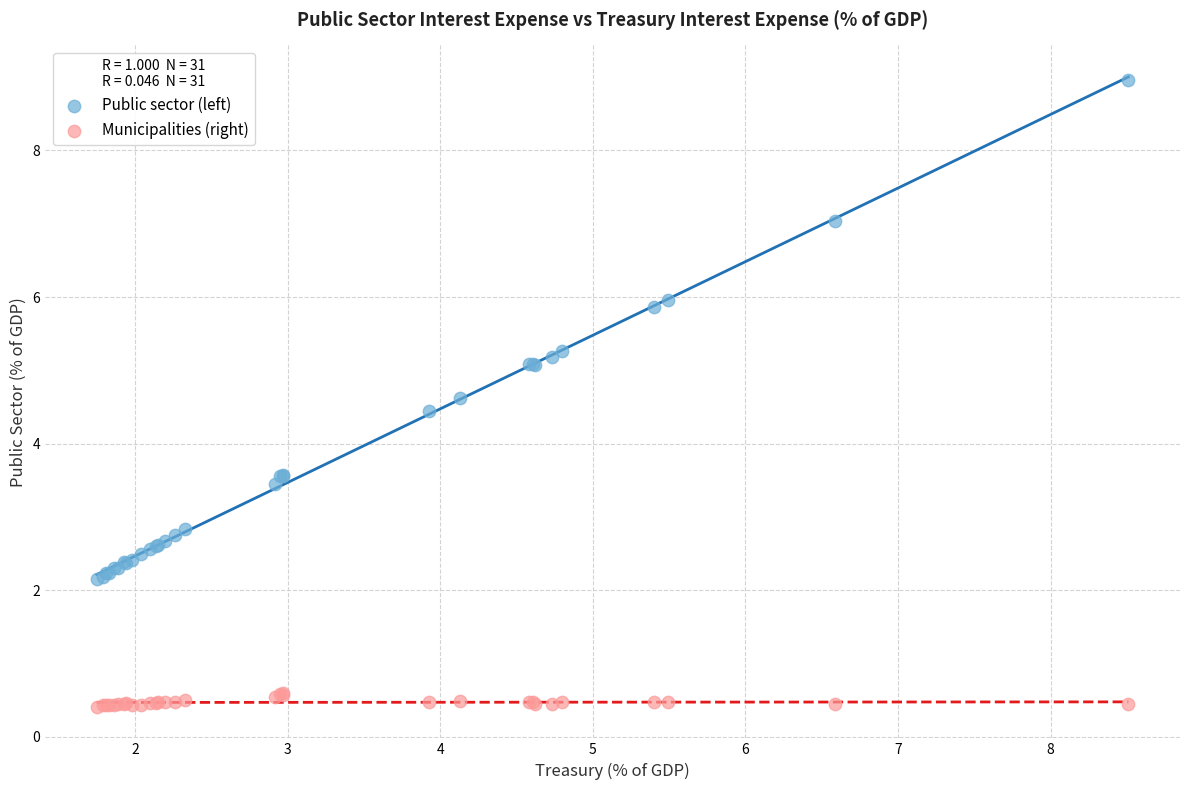

What are all the series names shown in the legend?

Public sector (left), Municipalities (right)